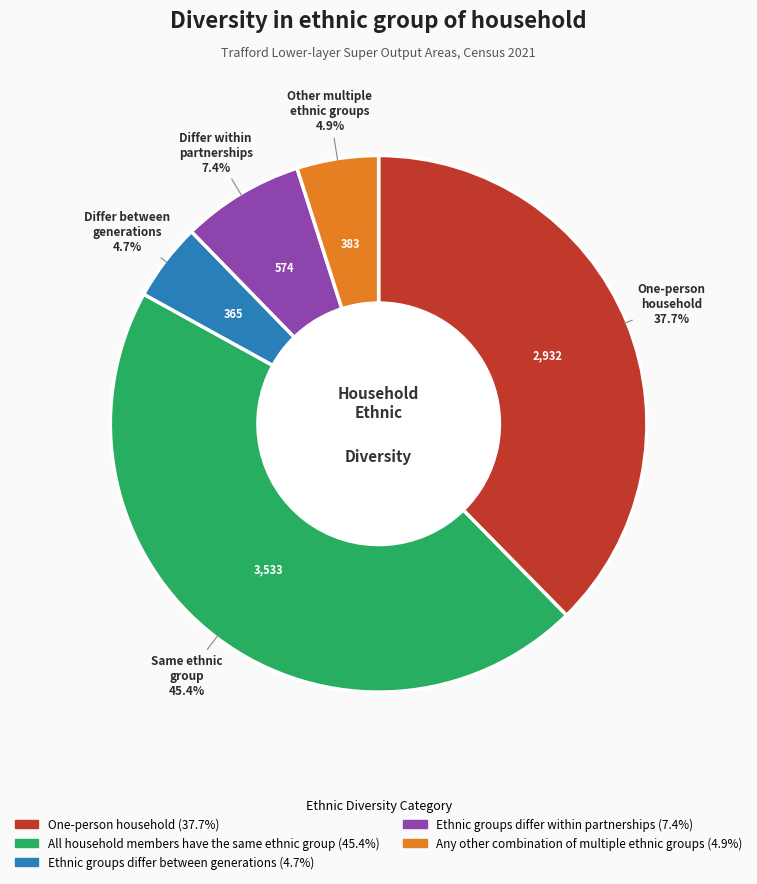

To the nearest percent, what is the difference between the largest and smallest slice percentages?

41%